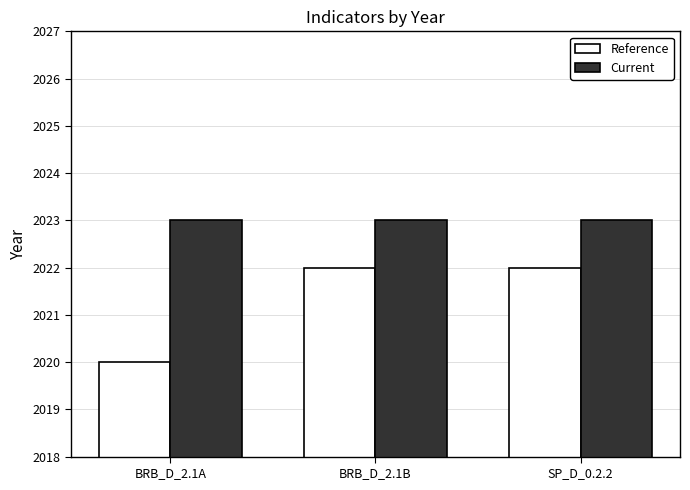

What is the label of the 2nd bar from the left?

BRB_D_2.1B